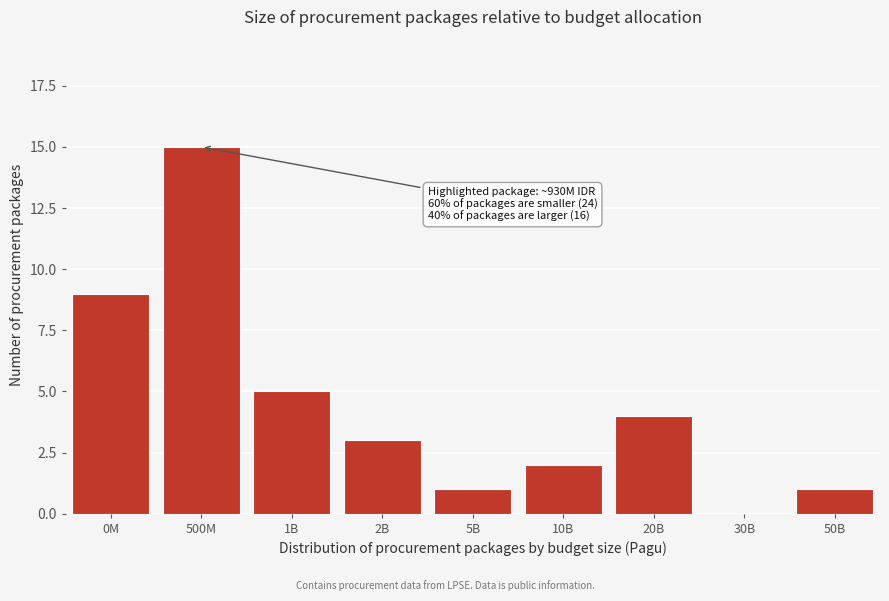

Reading right to left, extract all data points from this chart.

50B=1	30B=0	20B=4	10B=2	5B=1	2B=3	1B=5	500M=15	0M=9